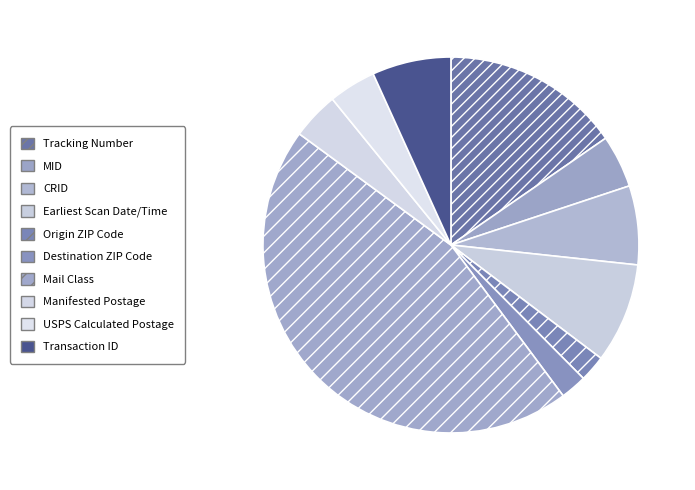

To the nearest percent, what portion does Manifested Postage represent?

4%